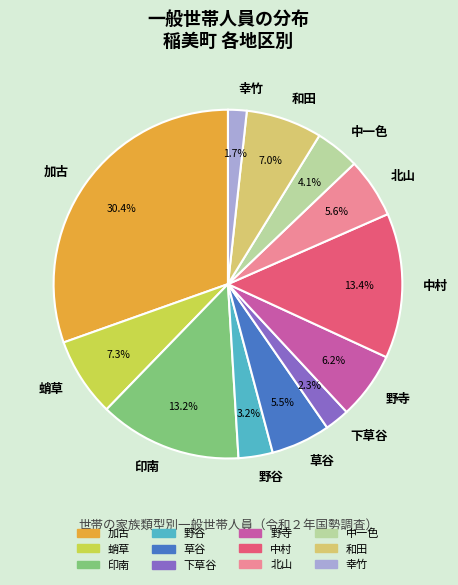

What is the smallest slice in the pie chart?

幸竹